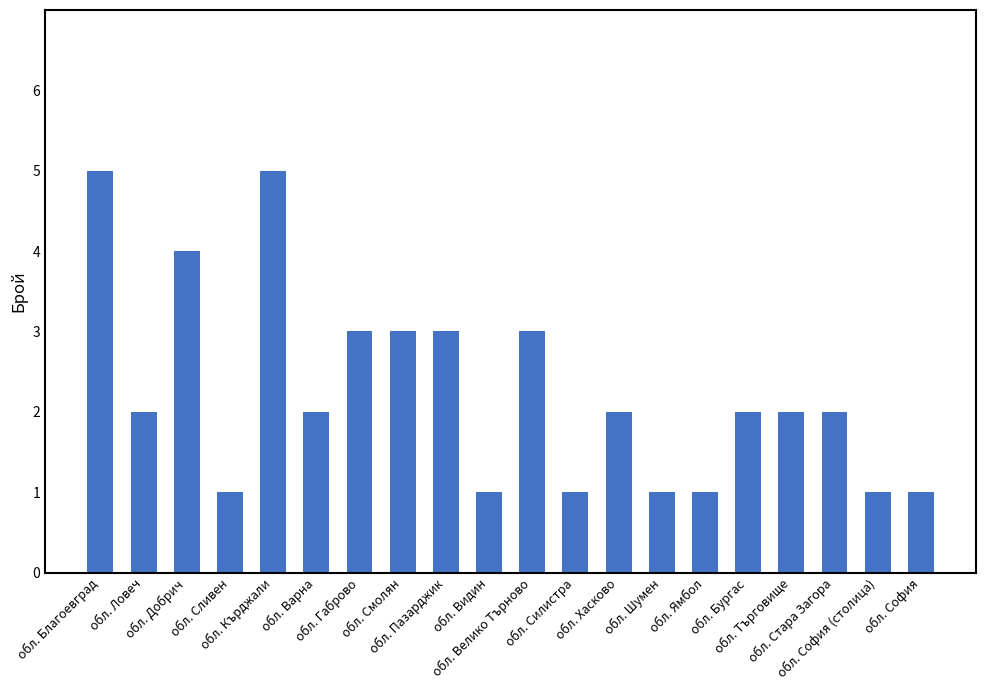

What is the sum of all values?

45